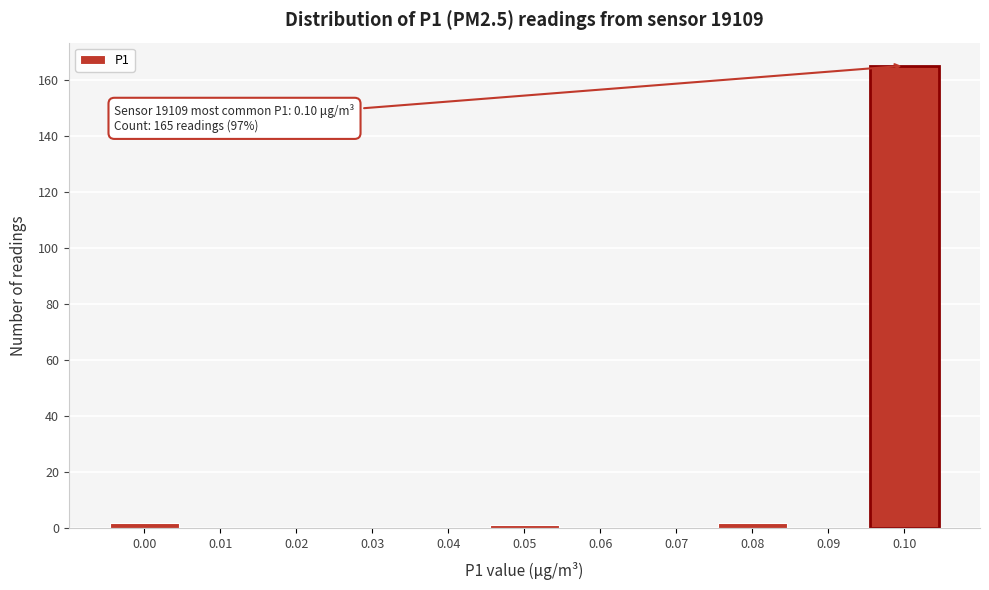

What is the sum of all values?

170